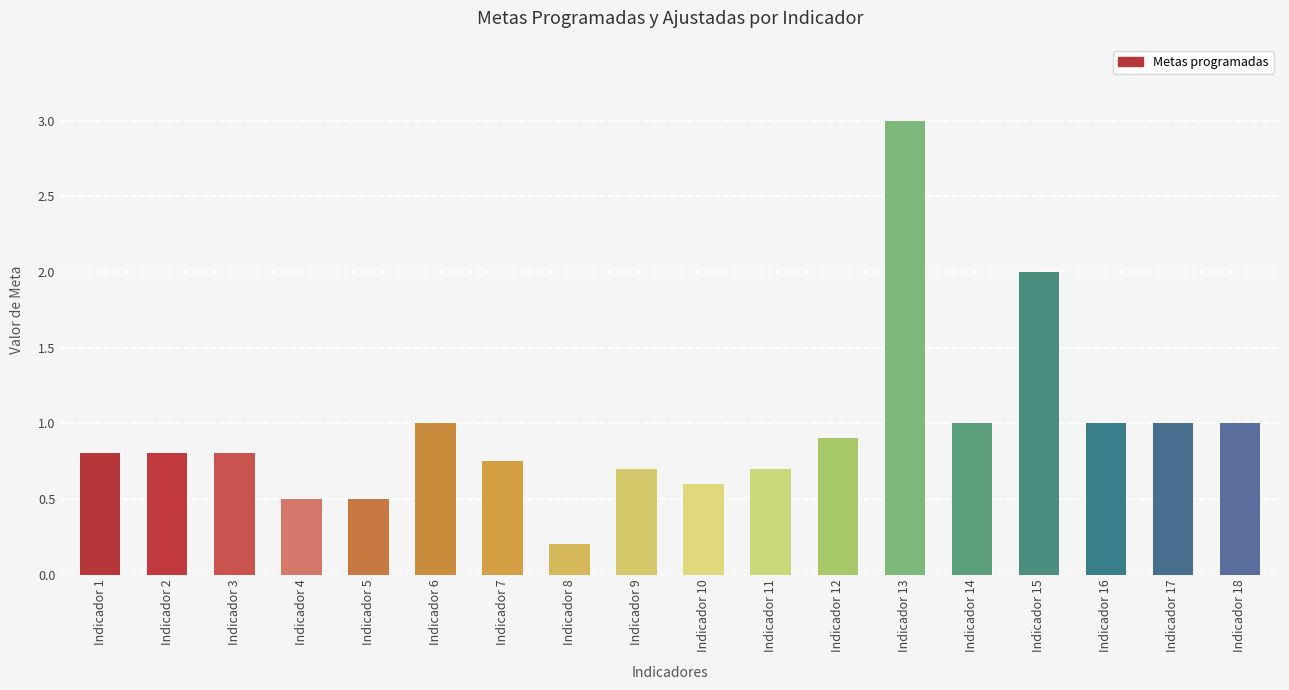

What is the difference between the maximum and minimum values?

2.8